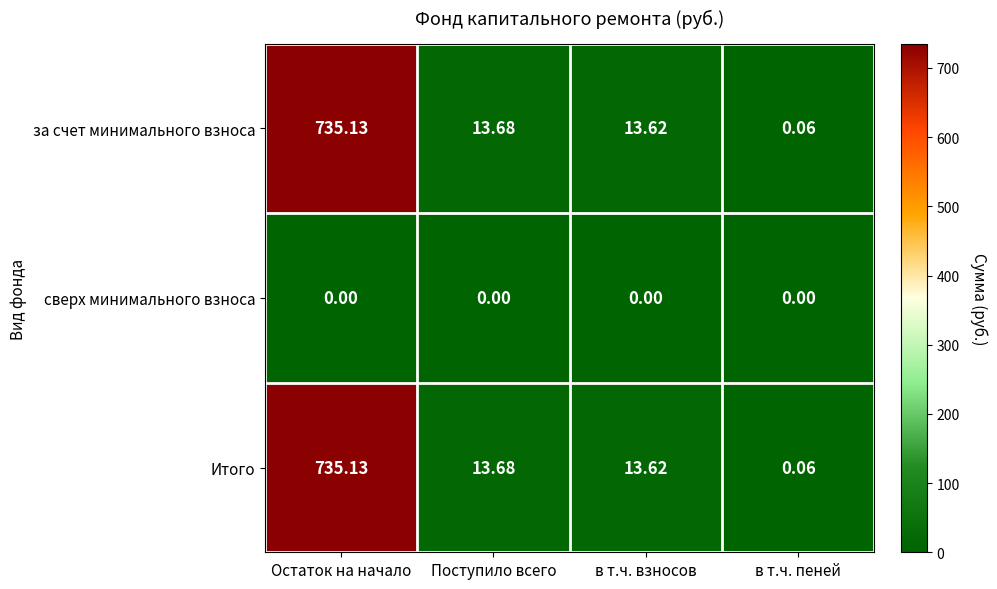

Where is за счет минимального взноса nearest to the value 367?

Поступило всего